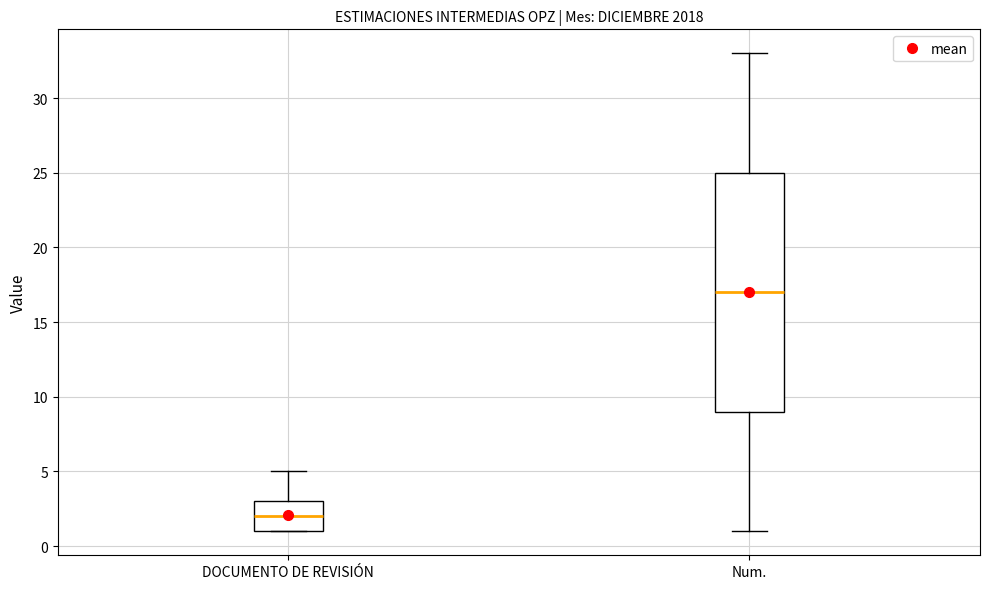

Reading left to right, transcribe this box plot: for each box, give where its median line is, the range the box spans, and where its two whiskers end, as read against the y-axis. The values are not printed on the chart, so give them approximately, as read against the axis.

DOCUMENTO DE REVISIÓN: median 2, box 1 to 3, whiskers 1 to 5
Num.: median 17, box 9 to 25, whiskers 1 to 33